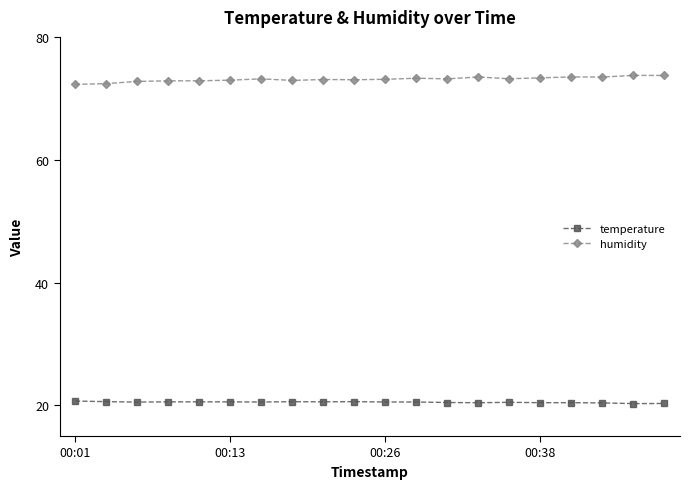

True or false: temperature and humidity intersect in this chart.

False